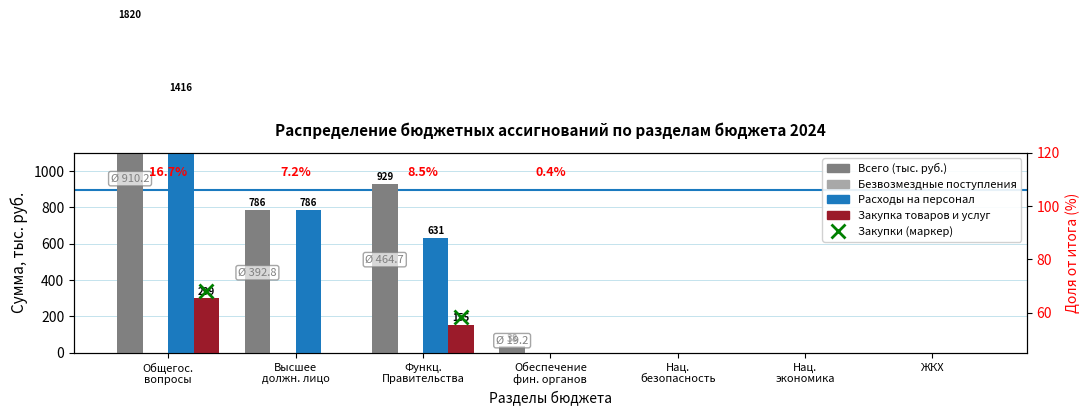

Between Нац.
экономика and ЖКХ, which series saw the biggest shift?

Всего (тыс. руб.)